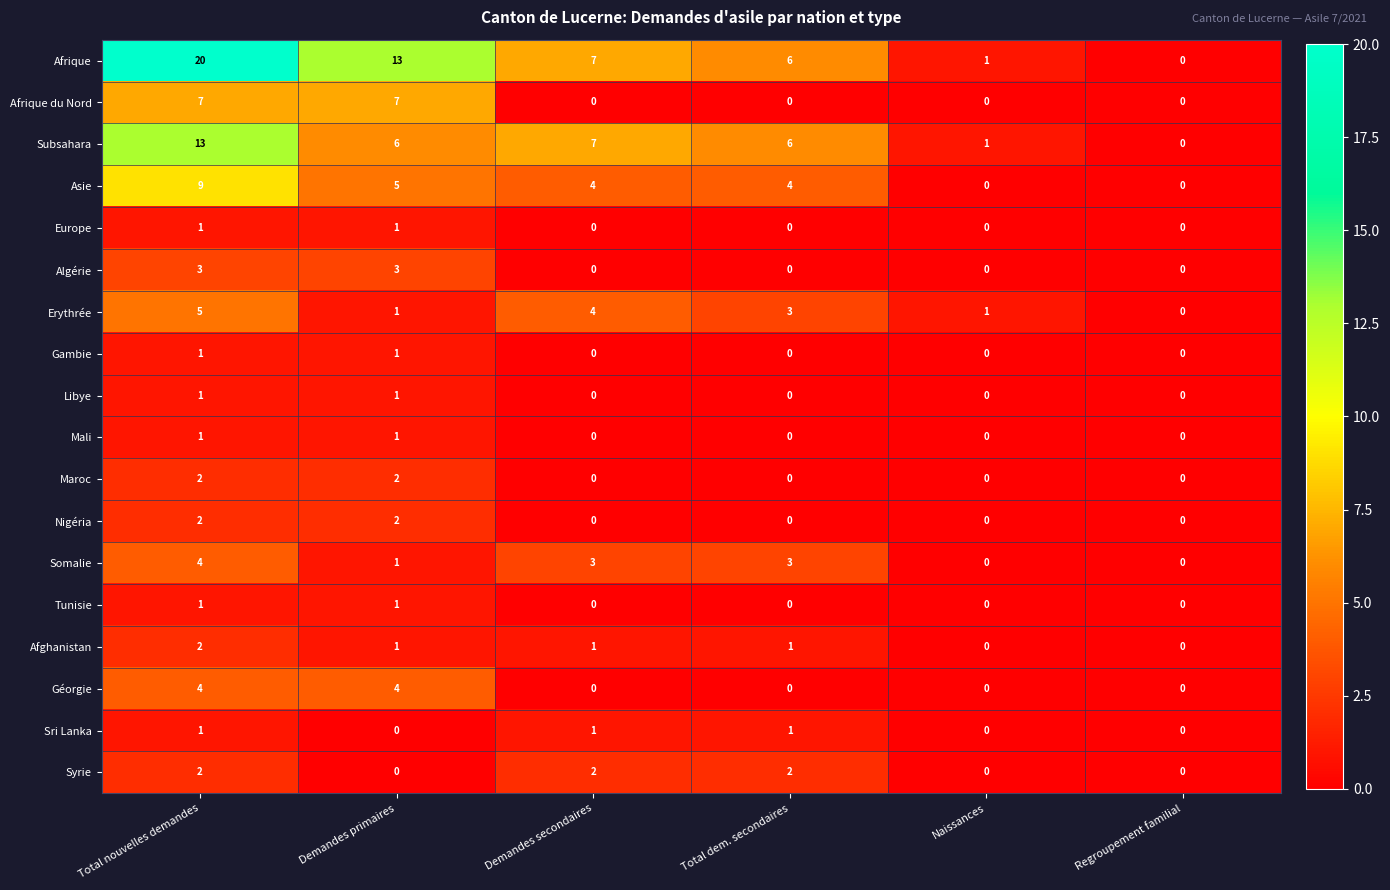

What is the highest value of the Somalie series?

4